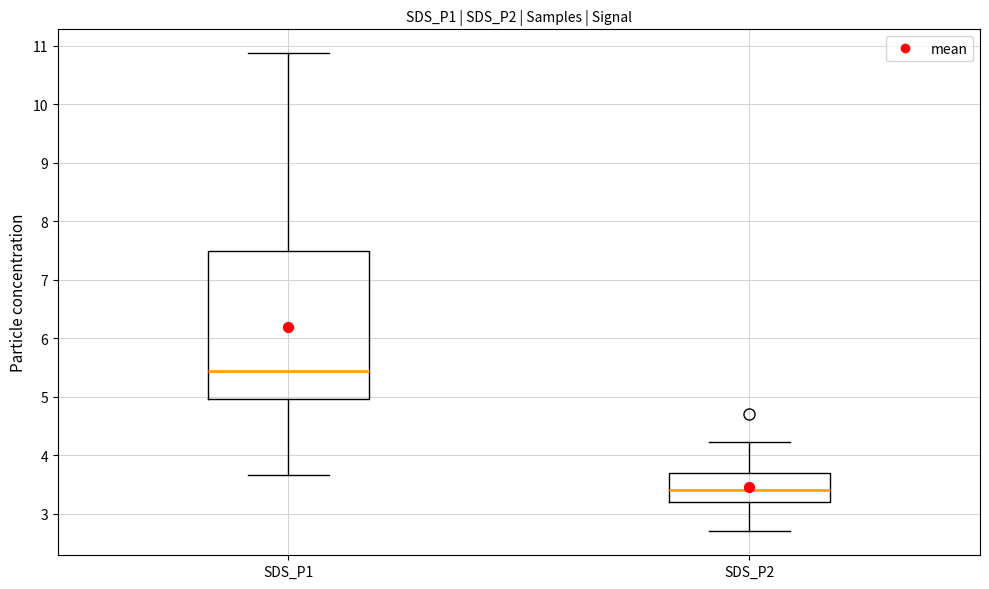

Which box has the lowest median line?

SDS_P2